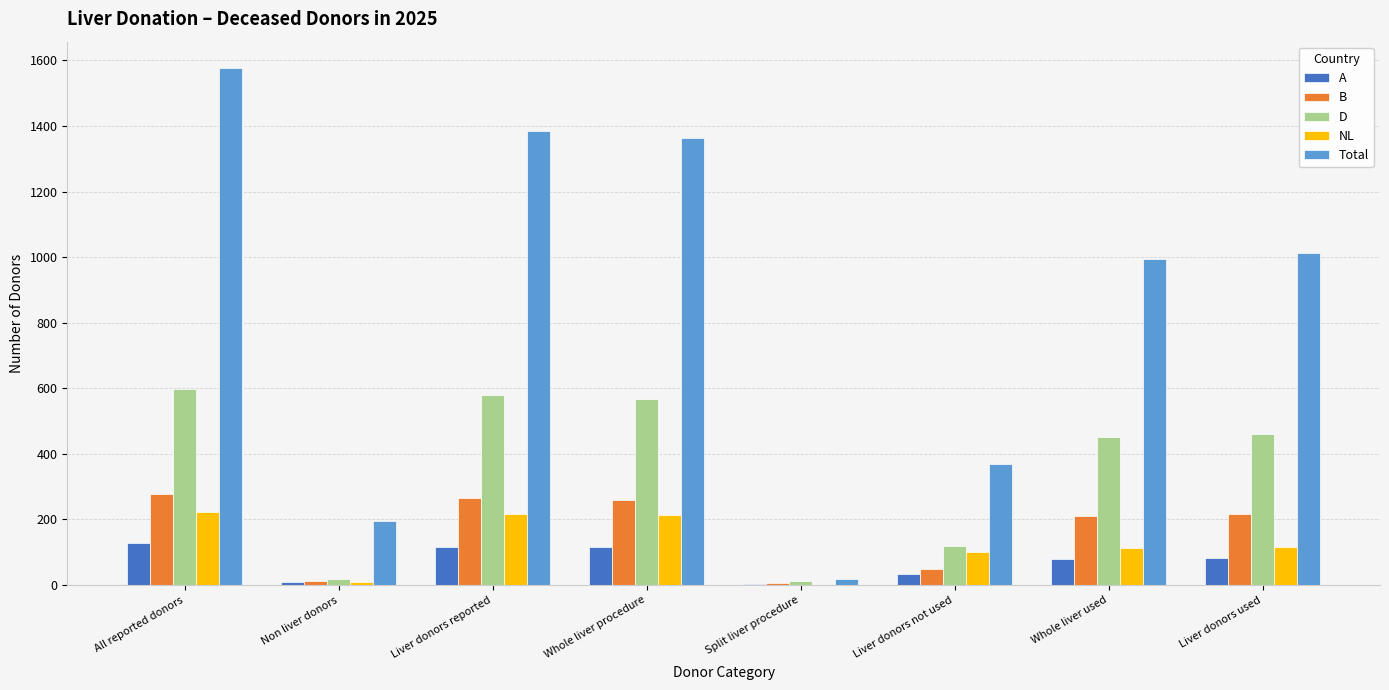

What is the sum of all NL values?

994